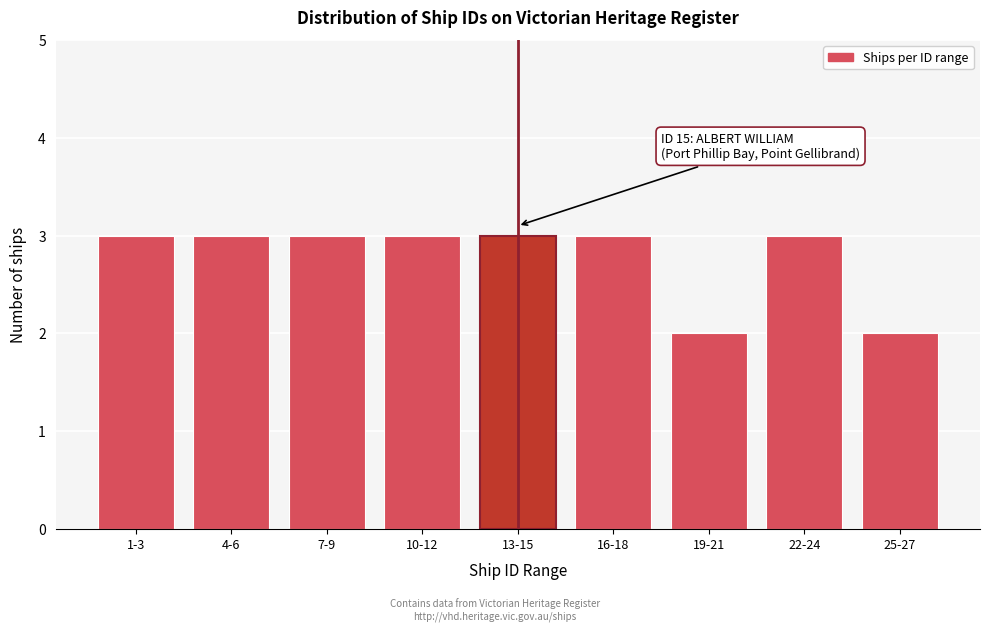

Reading left to right, list all the values displayed in this chart.

3	3	3	3	3	3	2	3	2